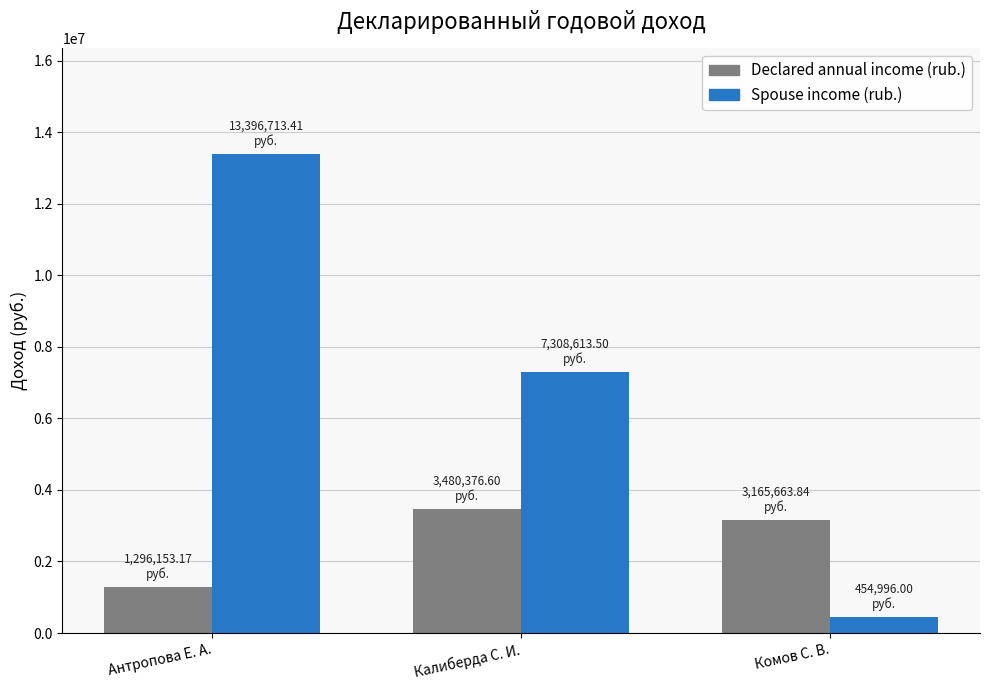

At how many categories does at least one series exceed 600488?

3